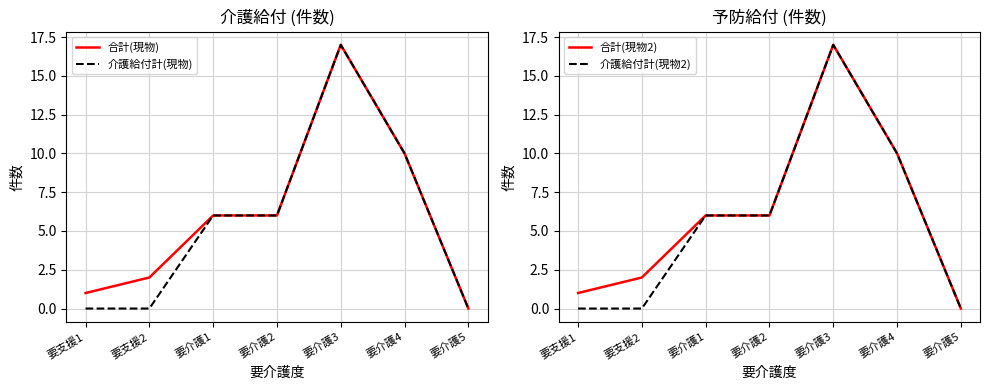

Reading left to right, transcribe all the data shown in this chart.

合計(現物): 要支援1=1	要支援2=2	要介護1=6	要介護2=6	要介護3=17	要介護4=10	要介護5=0
介護給付計(現物): 要支援1=0	要支援2=0	要介護1=6	要介護2=6	要介護3=17	要介護4=10	要介護5=0
合計(現物2): 要支援1=1	要支援2=2	要介護1=6	要介護2=6	要介護3=17	要介護4=10	要介護5=0
介護給付計(現物2): 要支援1=0	要支援2=0	要介護1=6	要介護2=6	要介護3=17	要介護4=10	要介護5=0